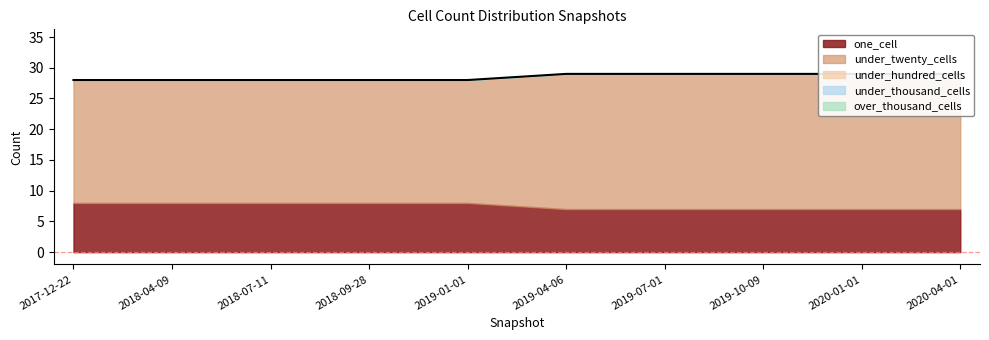

How many one_cell values are between 7 and 8?

10